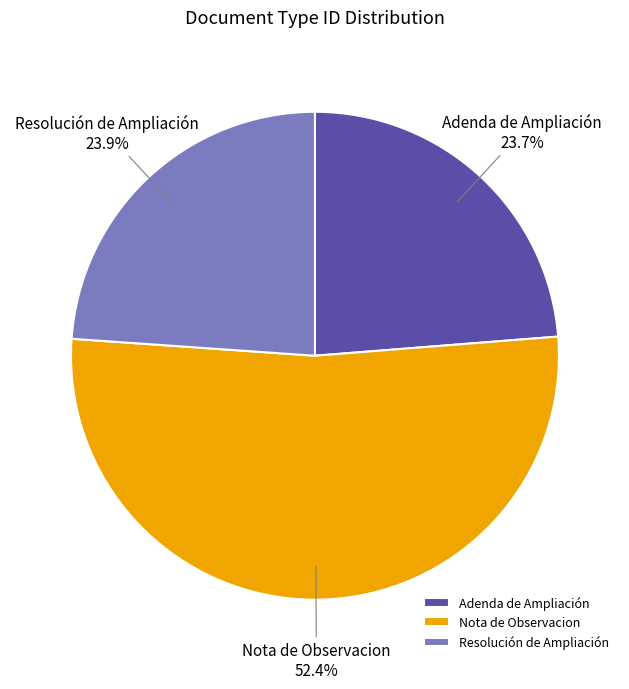

What is the largest slice in the pie chart?

Nota de Observacion